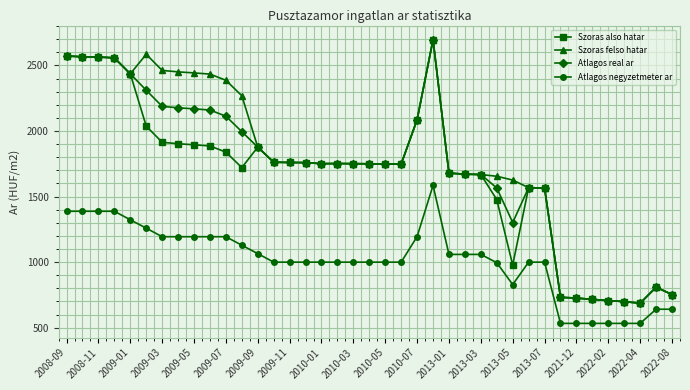

What is the value of the Szoras also hatar point at the 22nd from the left?

1748